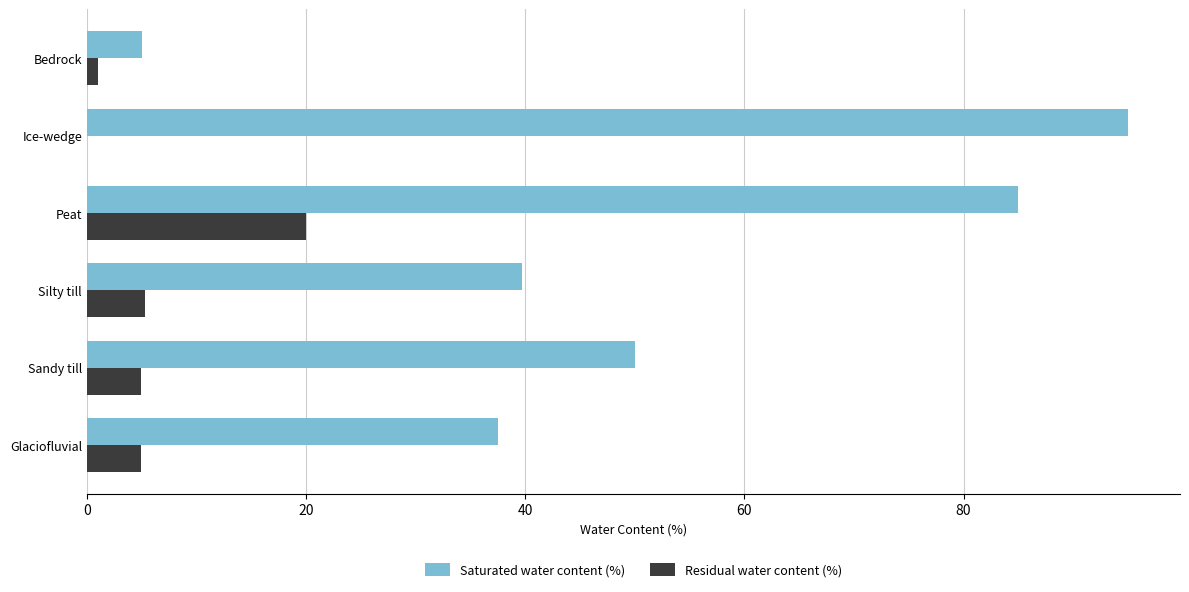

Which series has the largest range (max minus min)?

Saturated water content (%)